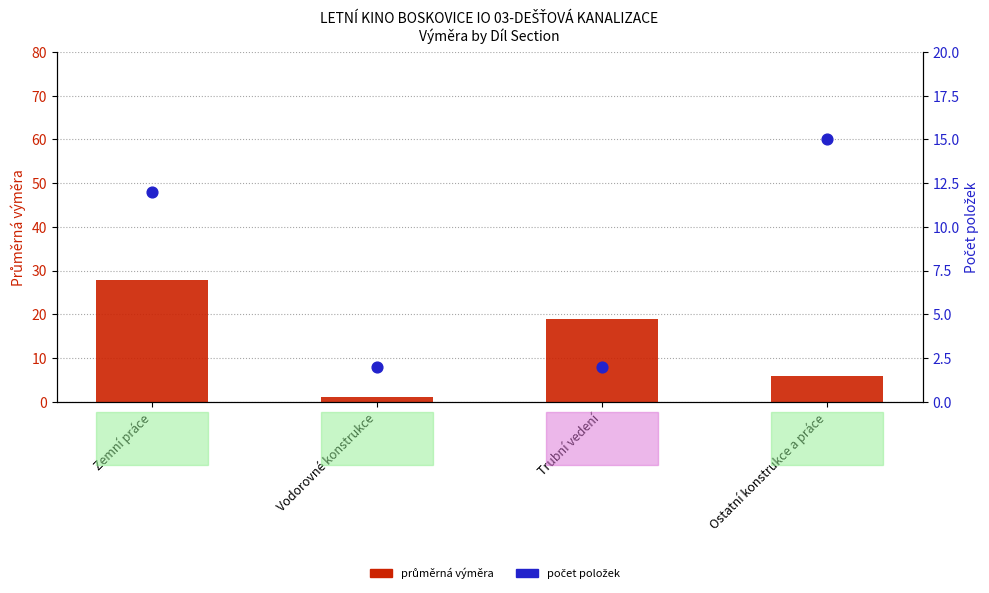

At how many categories does at least one series exceed 8?

3